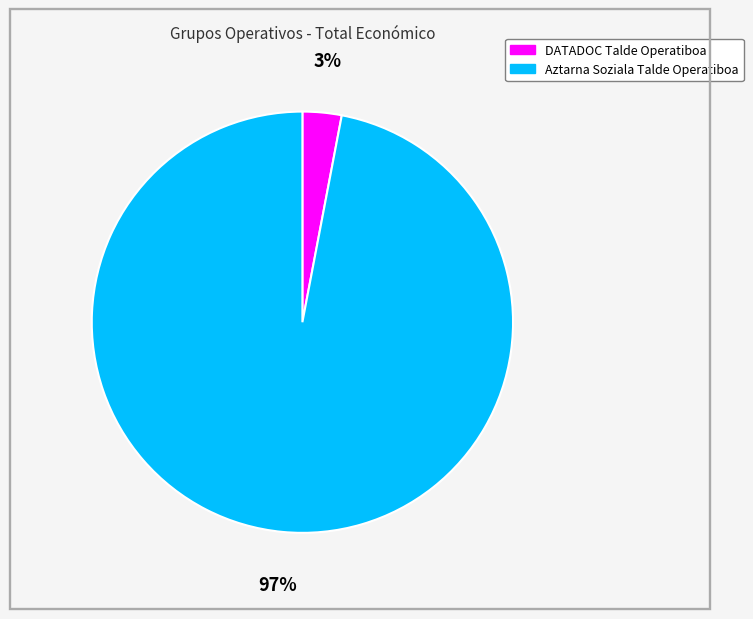

Which category has the smallest portion of the pie?

DATADOC Talde Operatiboa